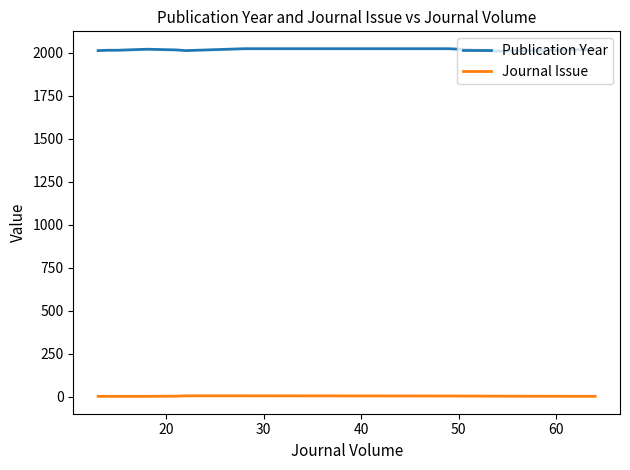

List the series in order of their peak value, lowest first.

Journal Issue, Publication Year